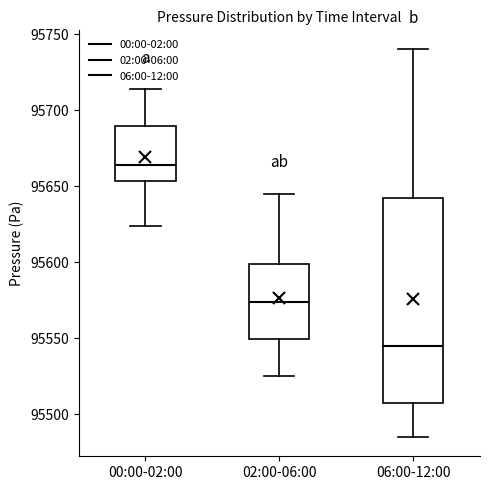

Comparing the boxes themselves (not the whiskers), which one is the tallest?

06:00-12:00